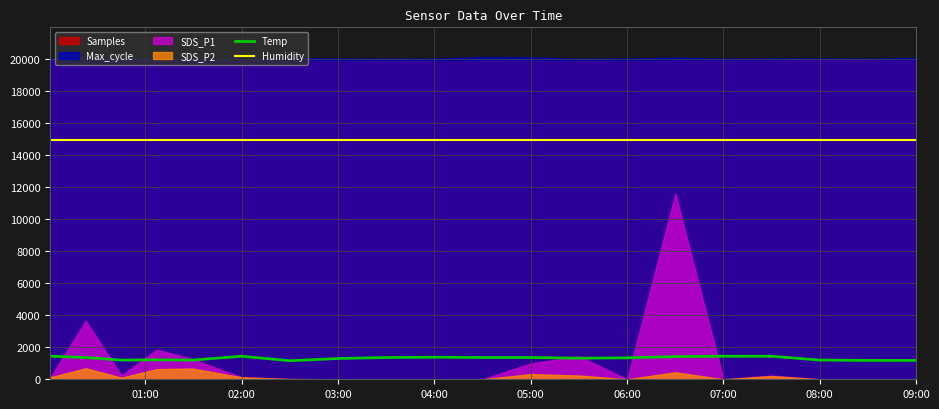

Is the value of Humidity at 09:00 greater than the value of Temp at 08:00?

Yes